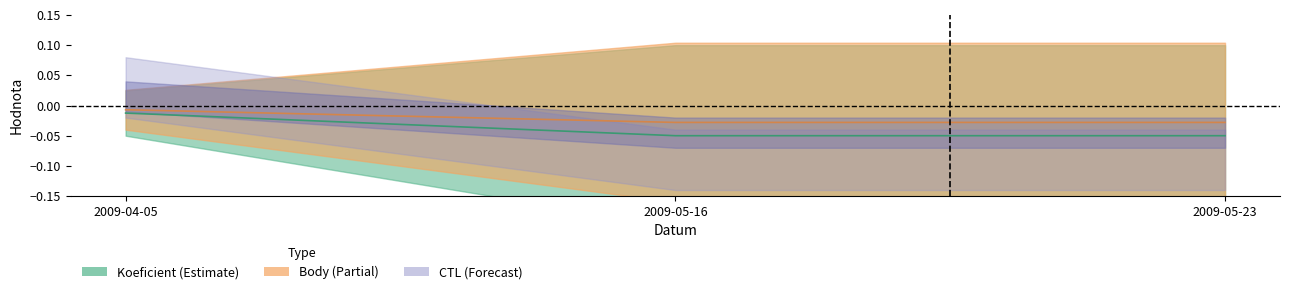

At which label does Body reach its peak?

2009-04-05